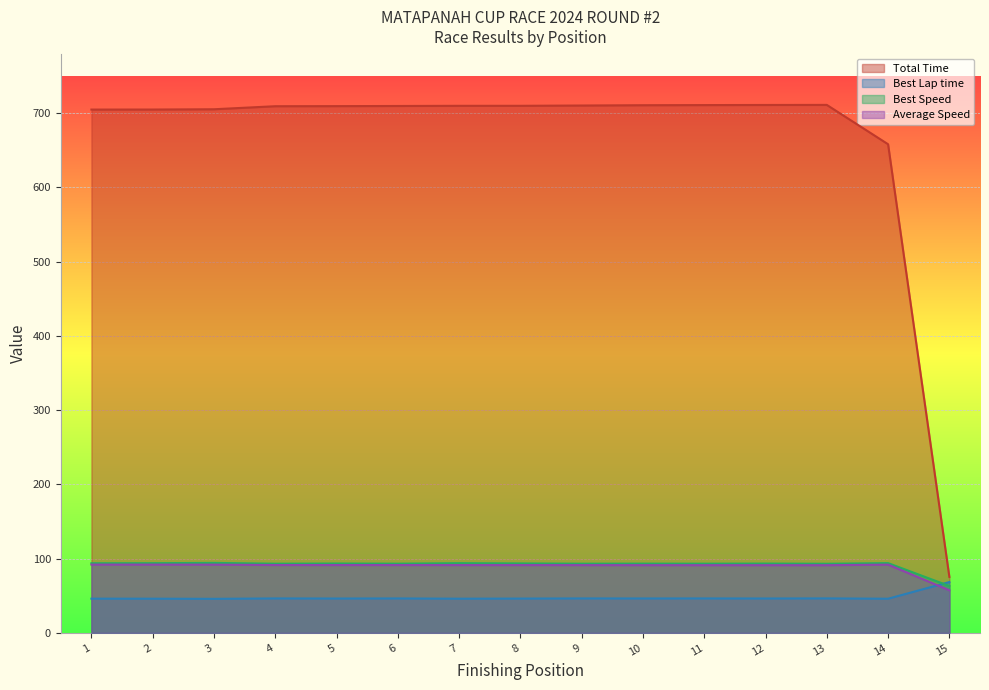

True or false: Best Speed has more than 1 interior local peaks.

True